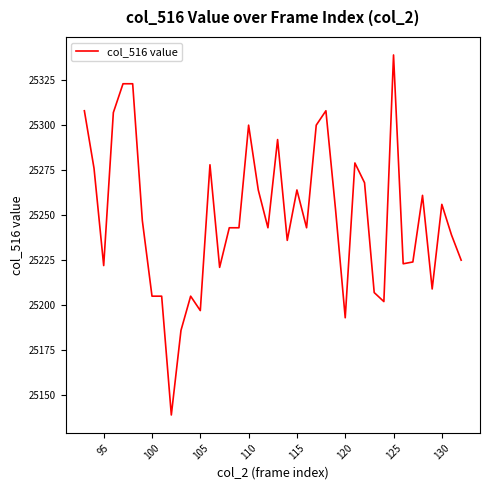

What is the maximum value shown in the chart?

25339